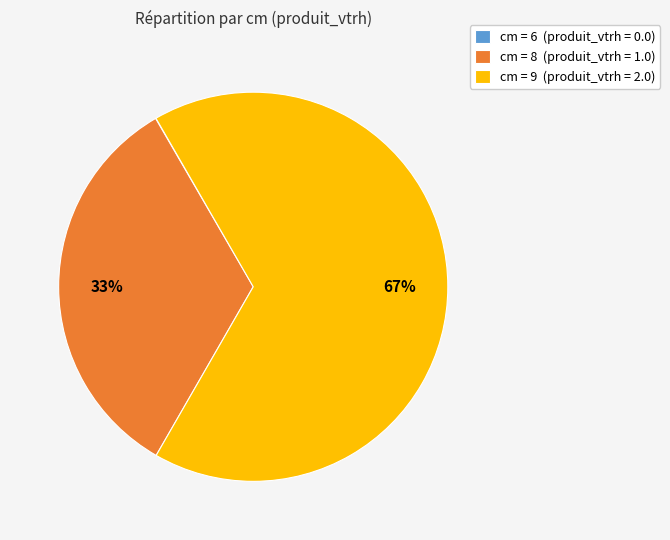

True or false: cm = 9 (produit_vtrh = 2.0) accounts for 79% of the total.

False